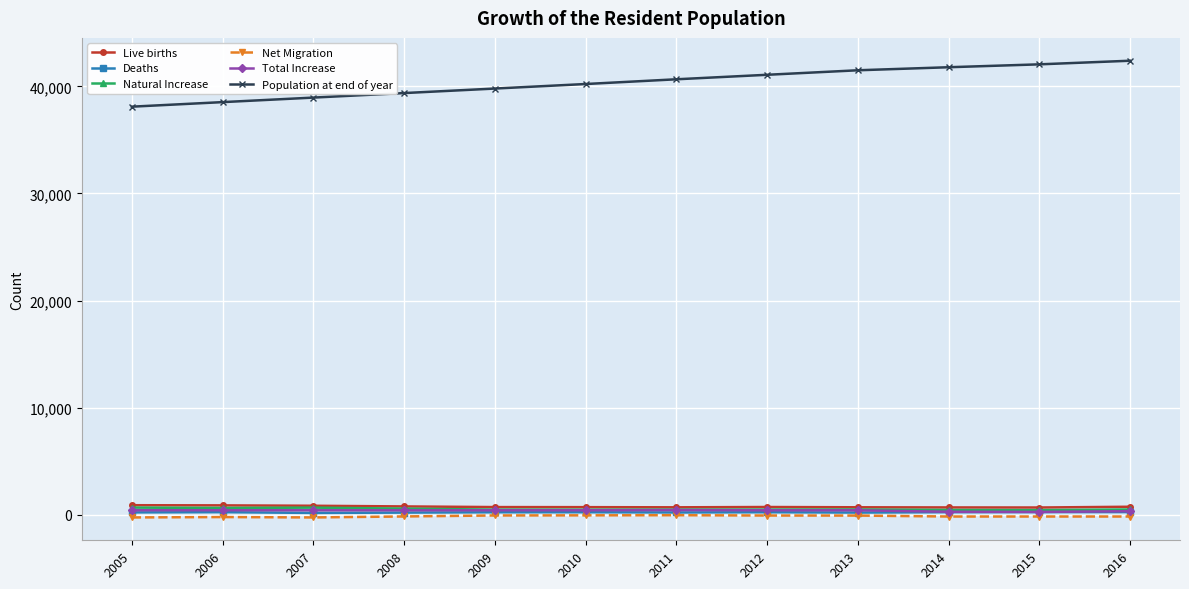

The Net Migration series shows -51 at 2010. True or false?

True